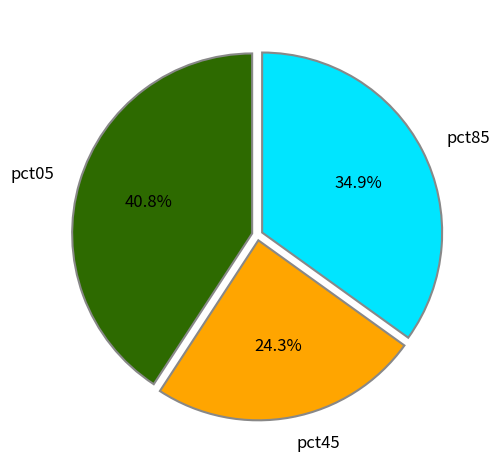

Does pct05 represent more than half of the total?

No